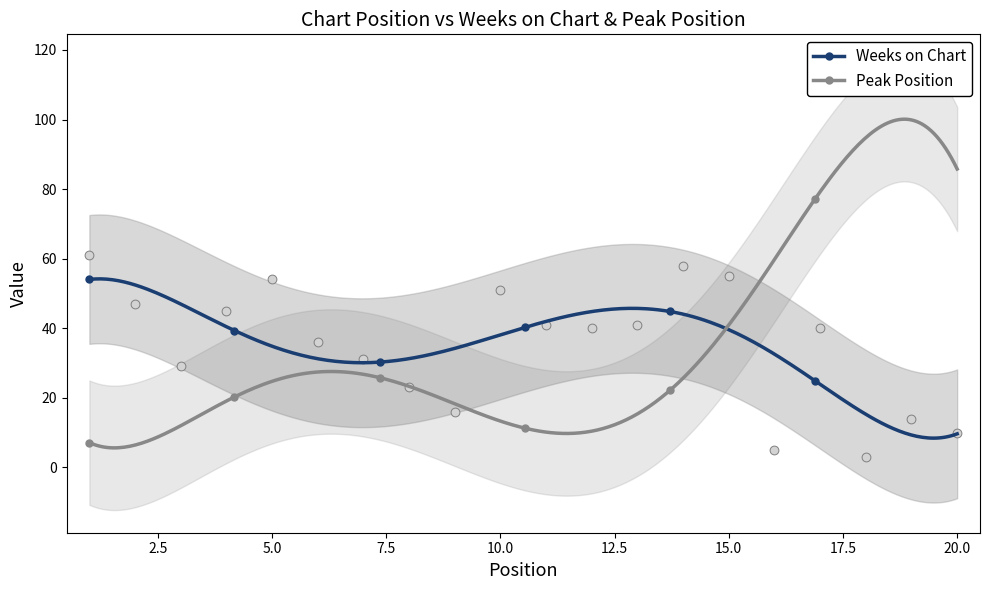

What is the change in value from 3 to 5?

+25